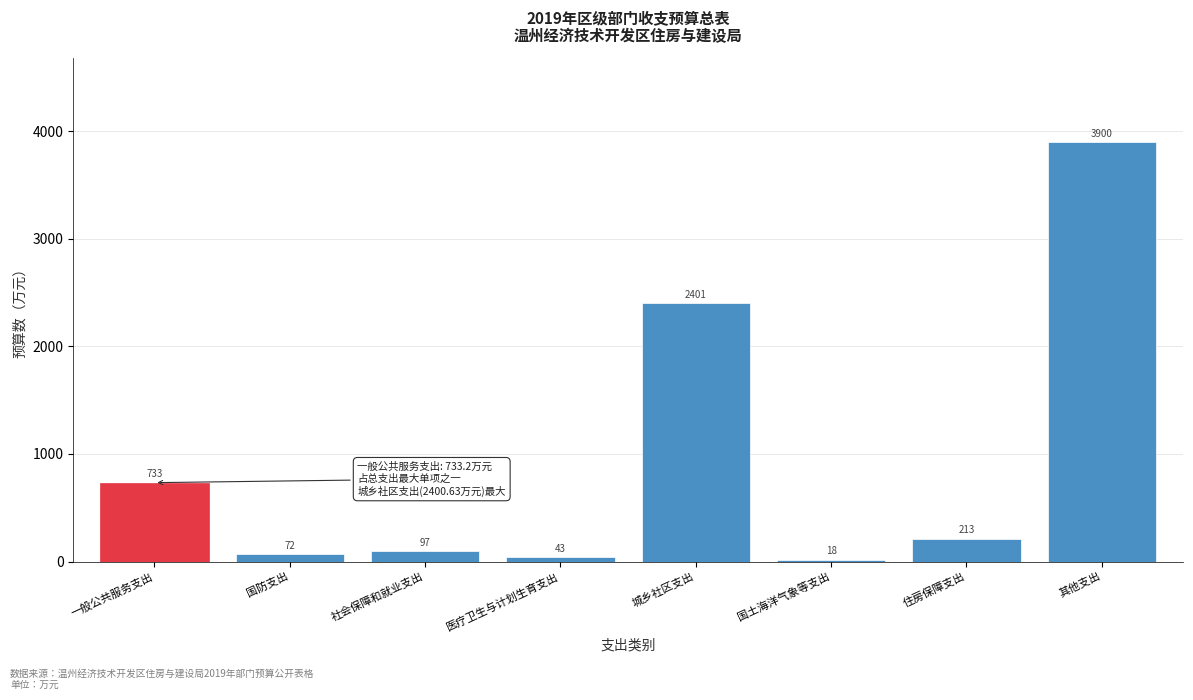

Which category has the highest value across all series?

其他支出